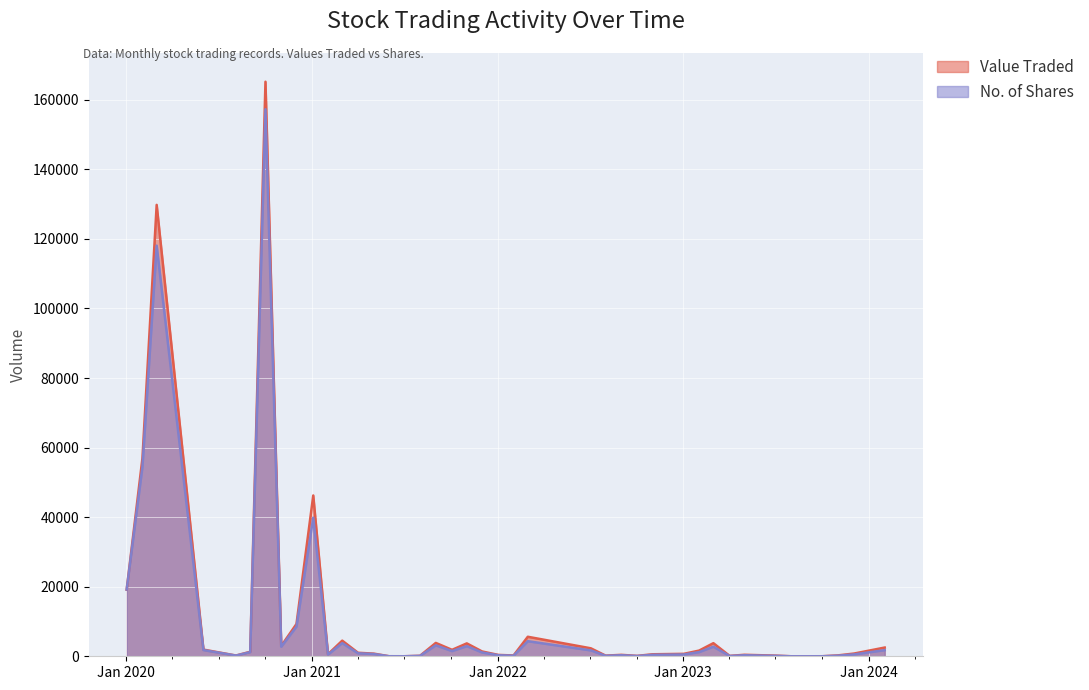

The Value Traded series shows 165195 at 01/10/2020. True or false?

True